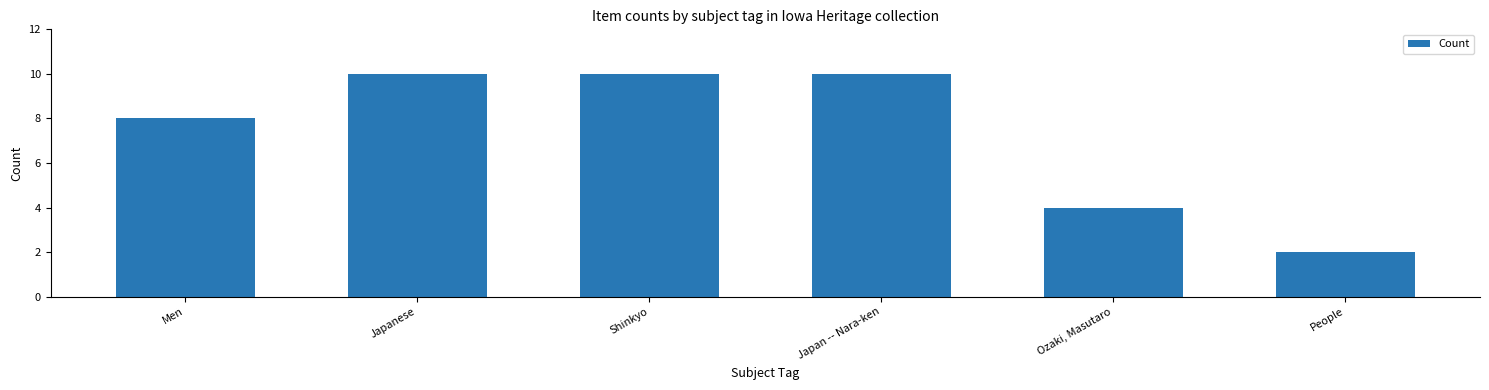

What is the average value?

7